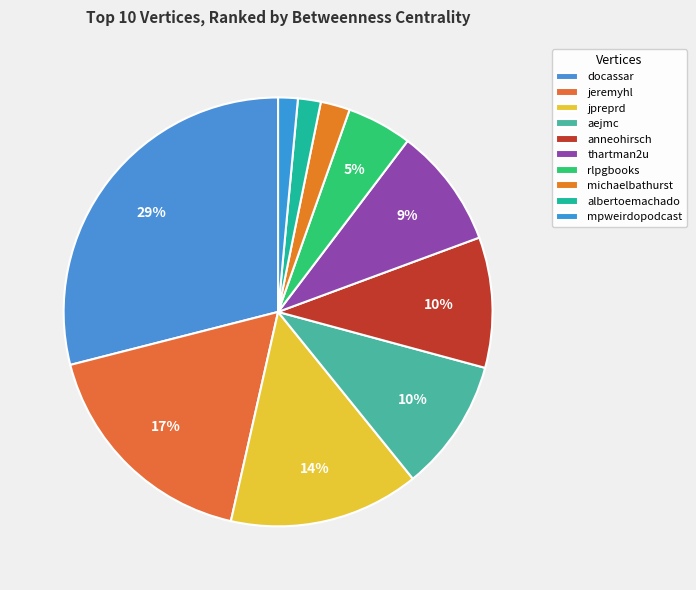

Count the number of slices in the pie.

10